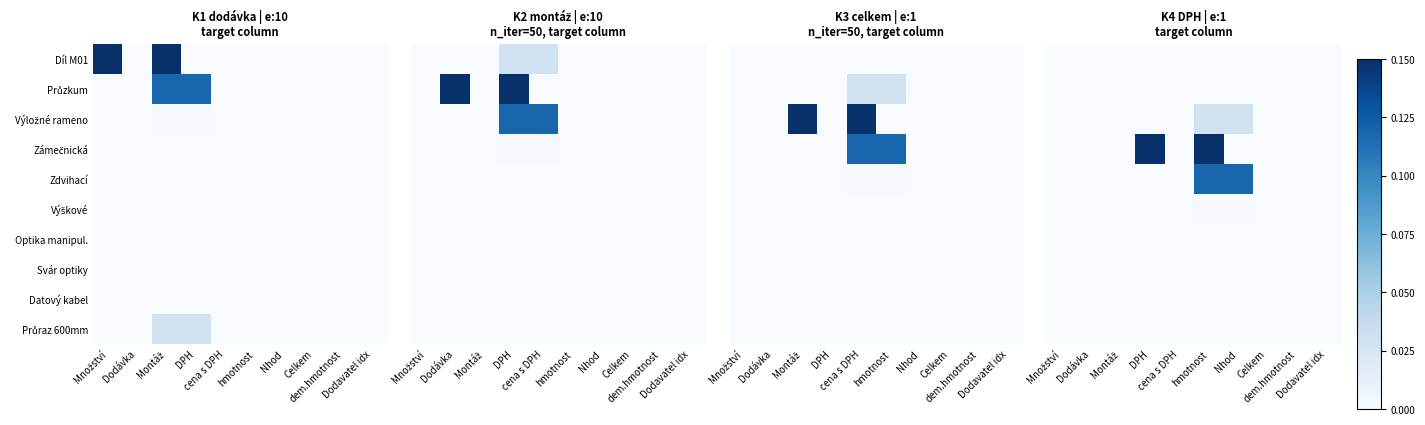

True or false: Svár optiky has a value of -0.0 at cena s DPH.

False